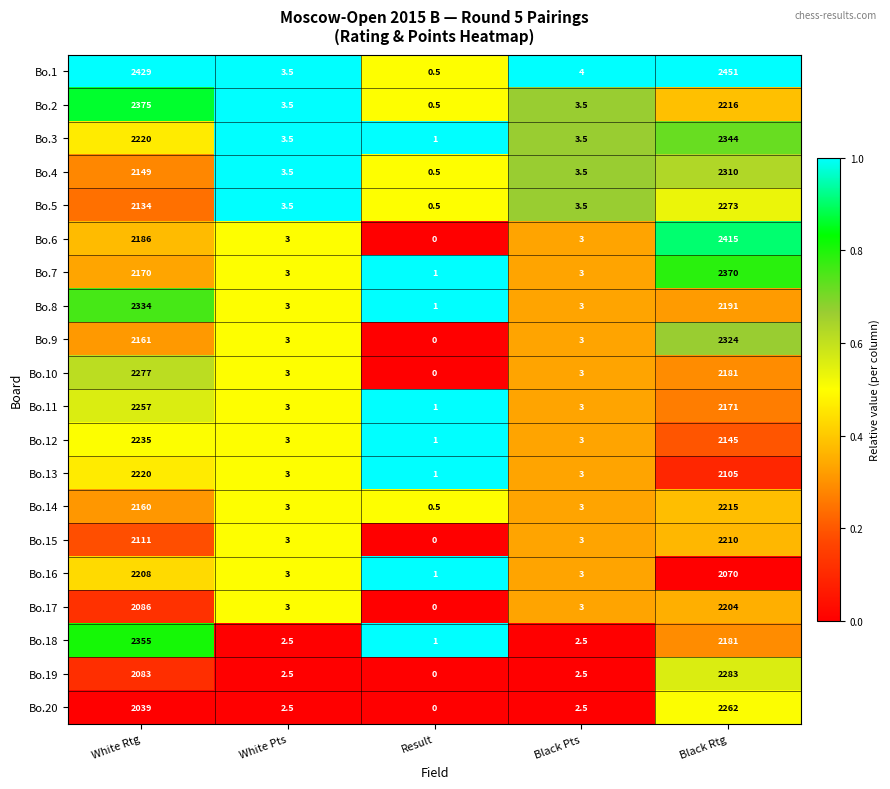

Is it true that Bo.18 equals 2.5 at White Pts?

True